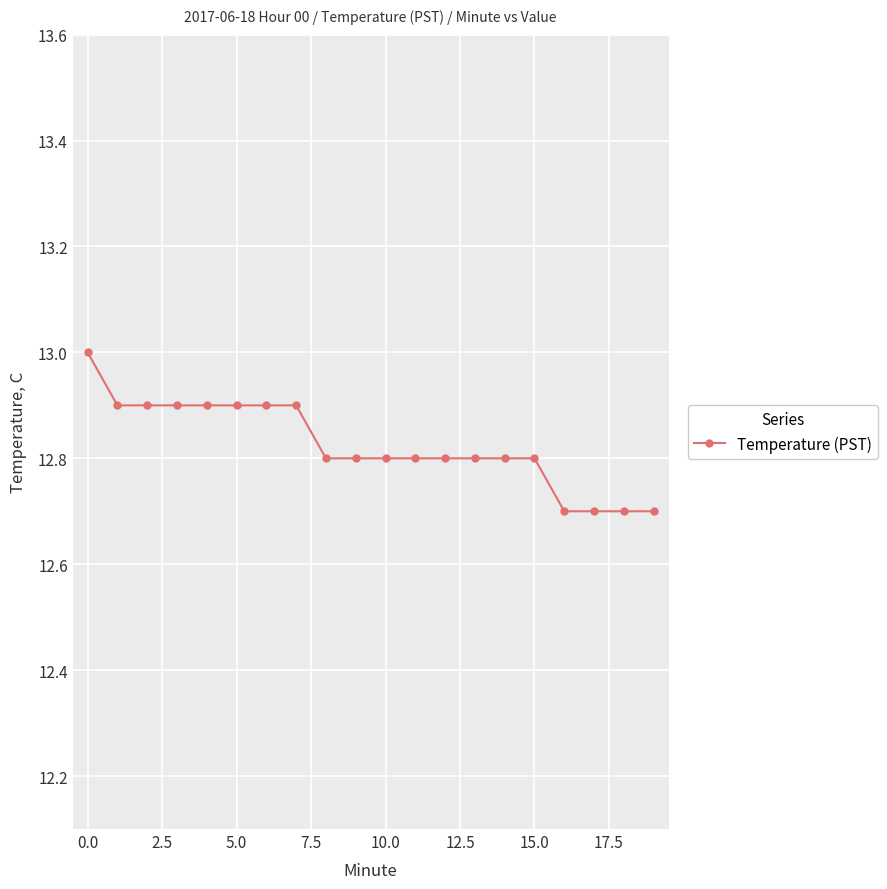

What is the maximum value shown in the chart?

13.0